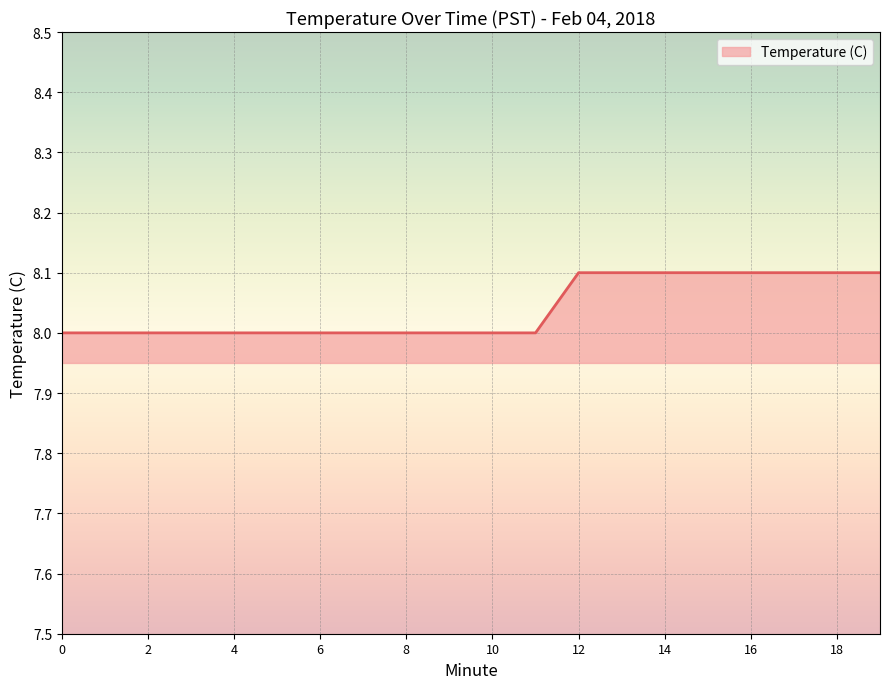

What is the greatest value displayed?

8.1